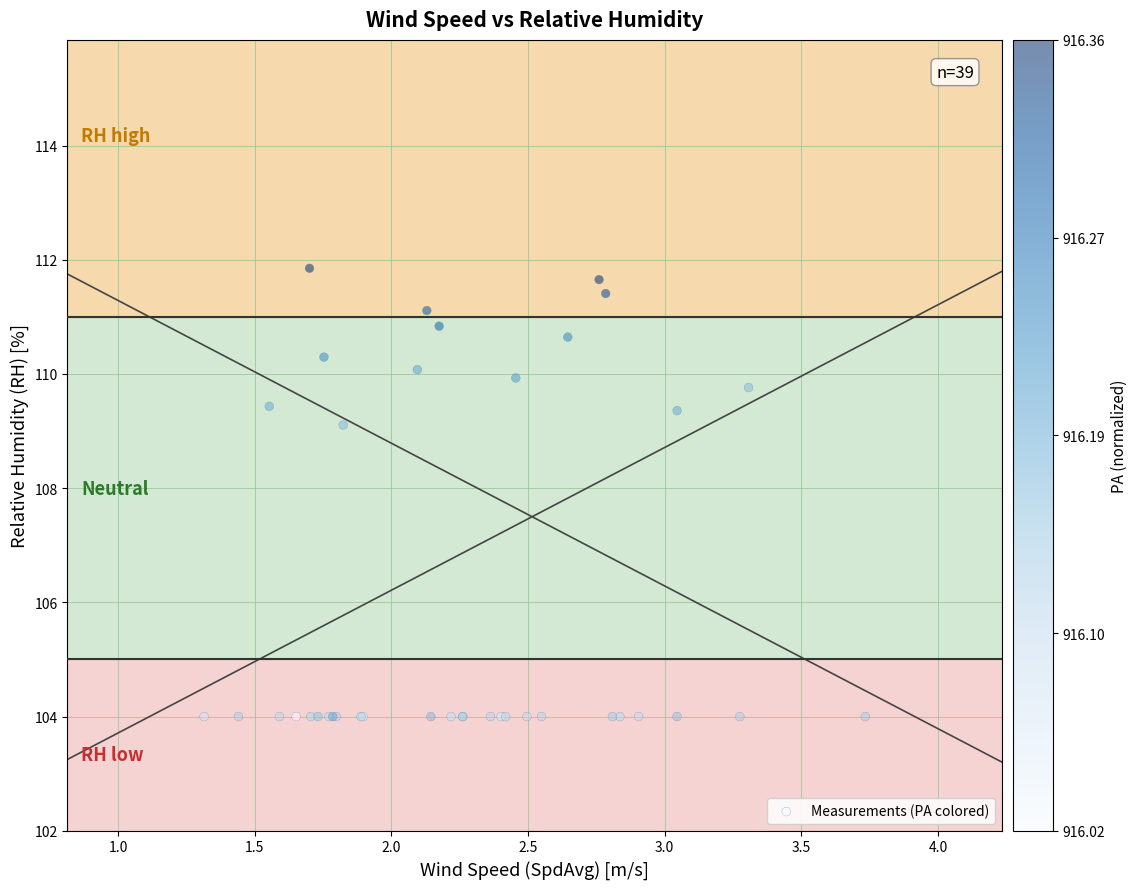

What Y value in the scatter plot is closest to 107?

109.1